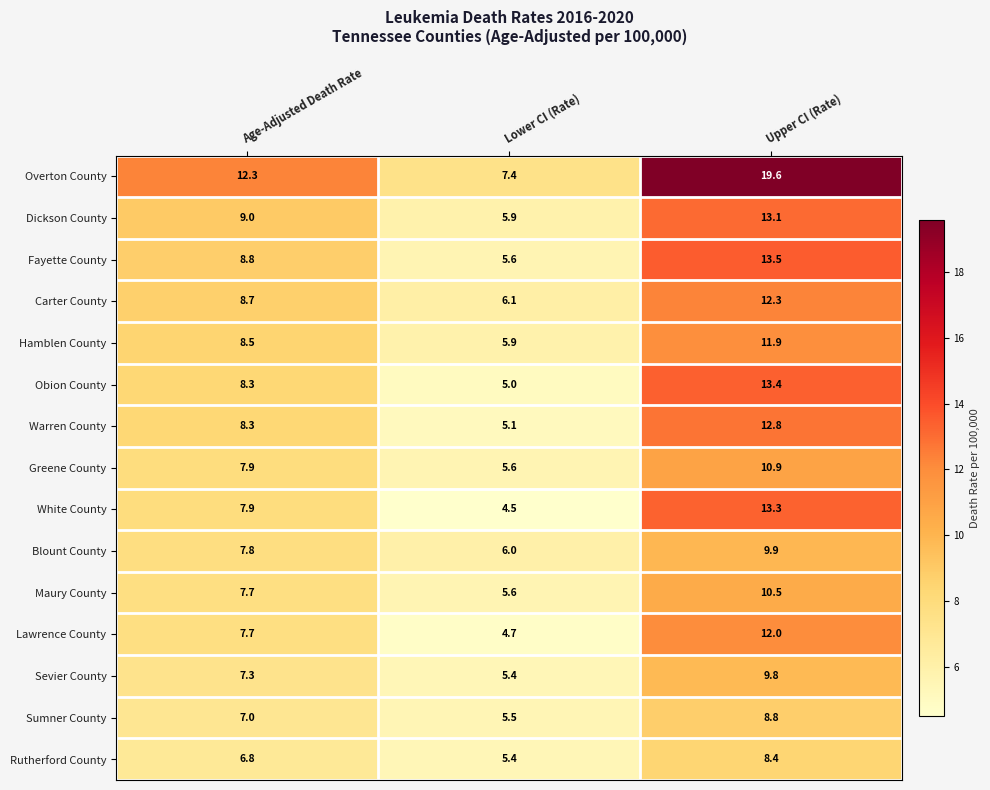

Rank the series by their maximum value, from lowest to highest.

Rutherford County, Sumner County, Sevier County, Blount County, Maury County, Greene County, Hamblen County, Lawrence County, Carter County, Warren County, Dickson County, White County, Obion County, Fayette County, Overton County